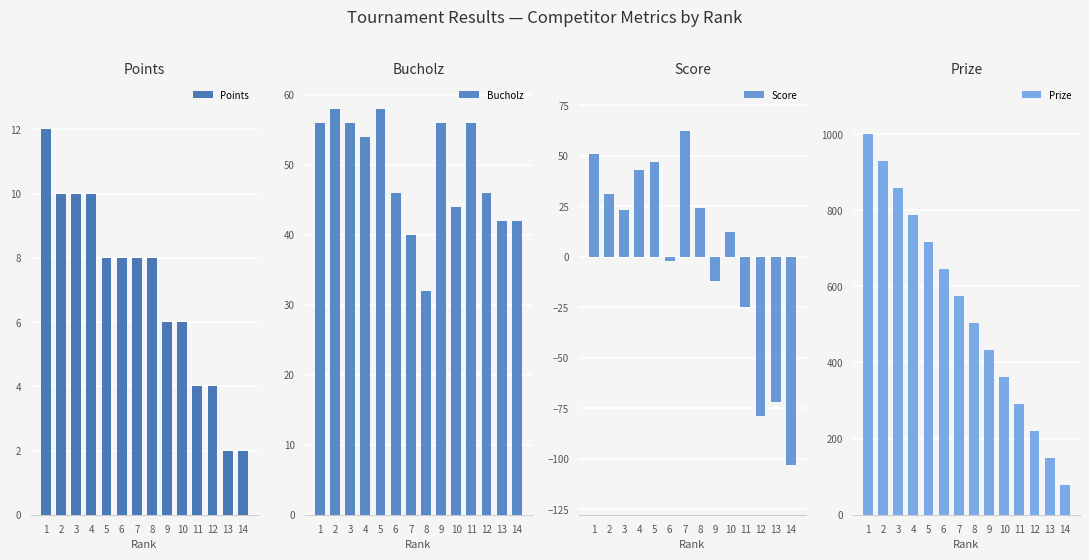

Which series has the widest spread of values?

Prize